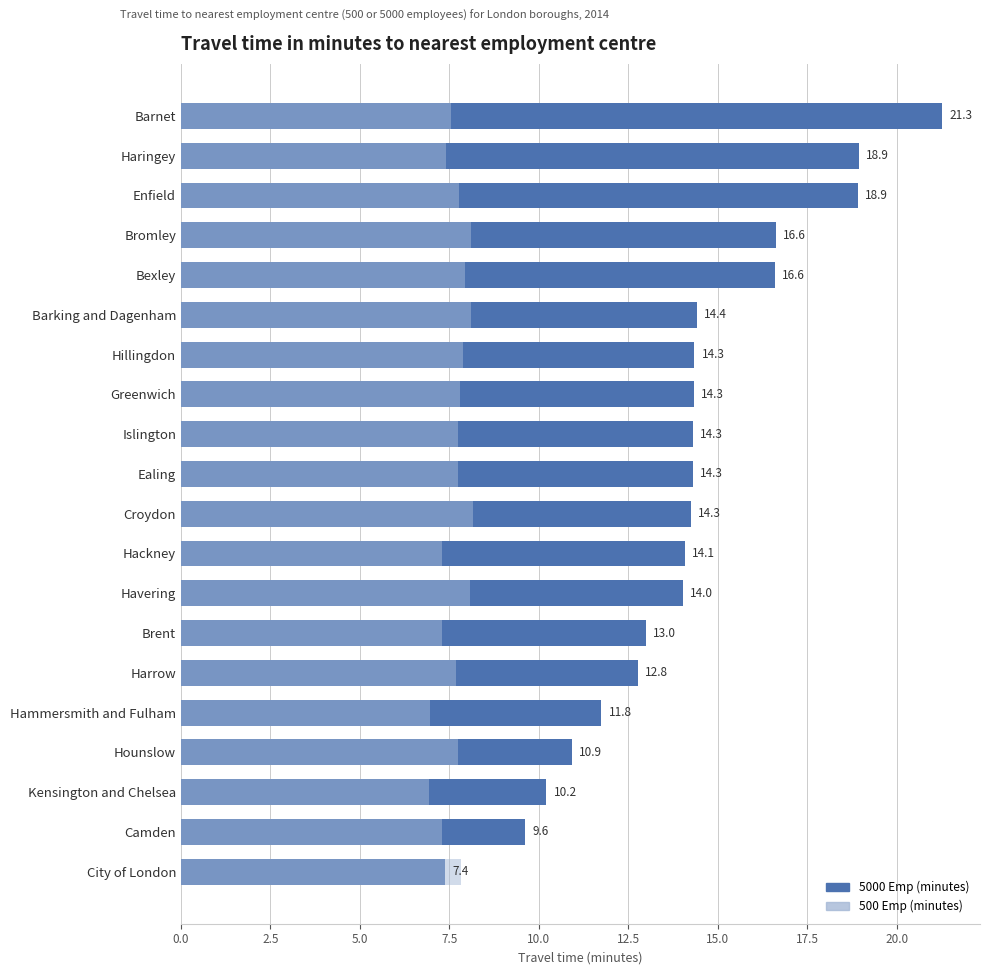

True or false: 5000EmpCart has a value of 10.9 at Hounslow.

True